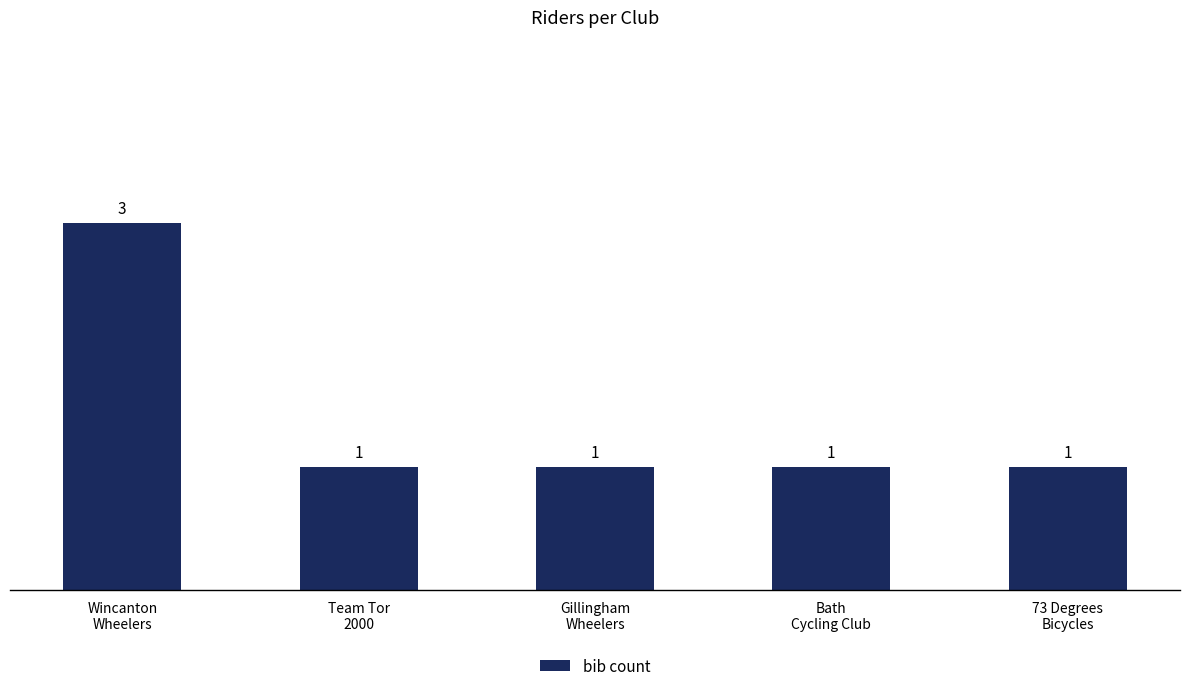

How many values are between 1 and 2?

4